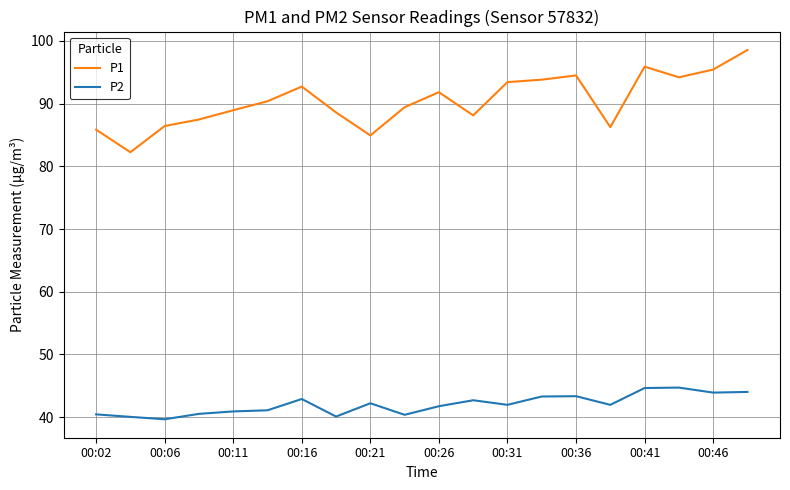

Which series has the largest total across all categories?

P1